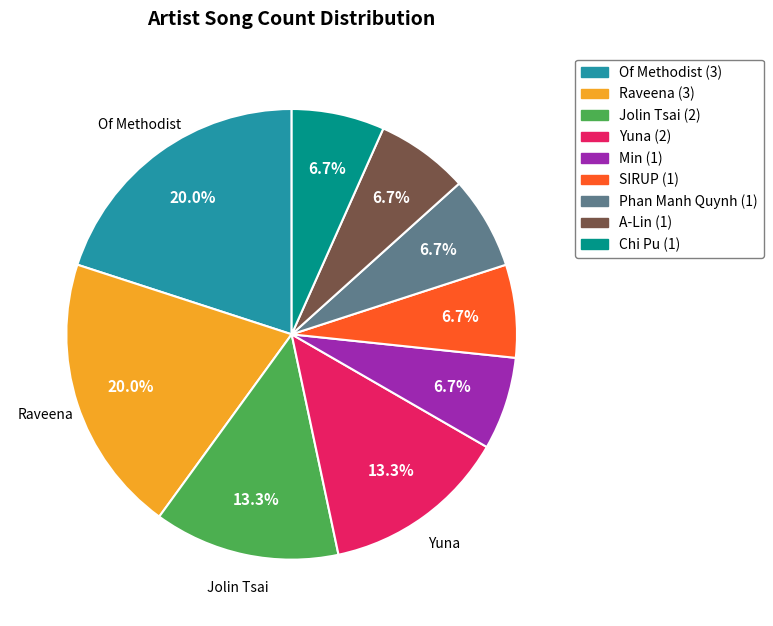

Is there a majority slice in this chart?

No